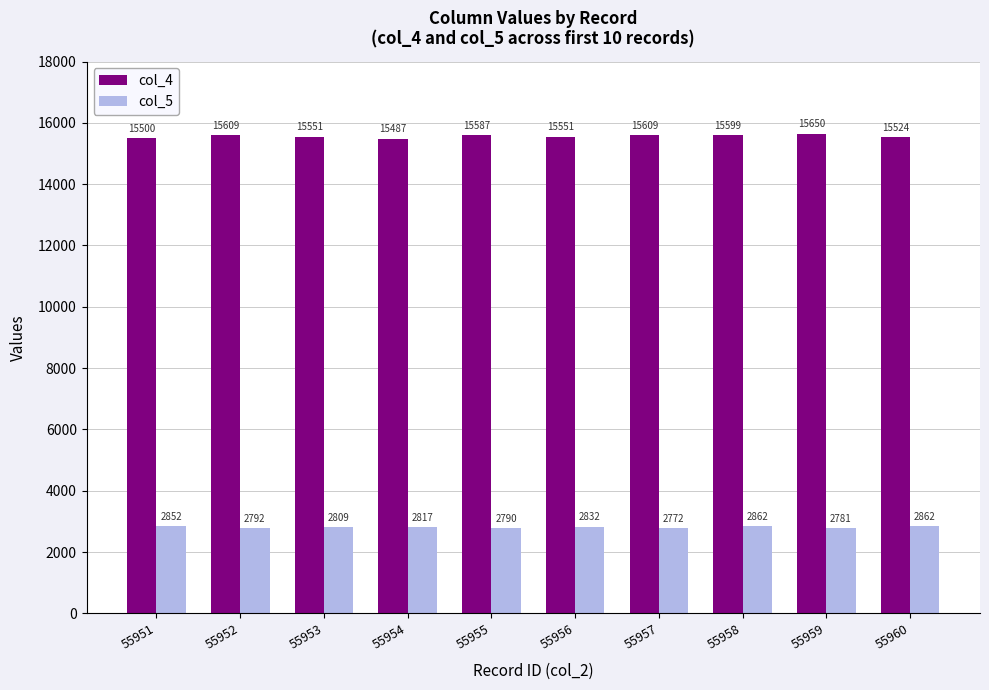

How many bars are there in total?

20